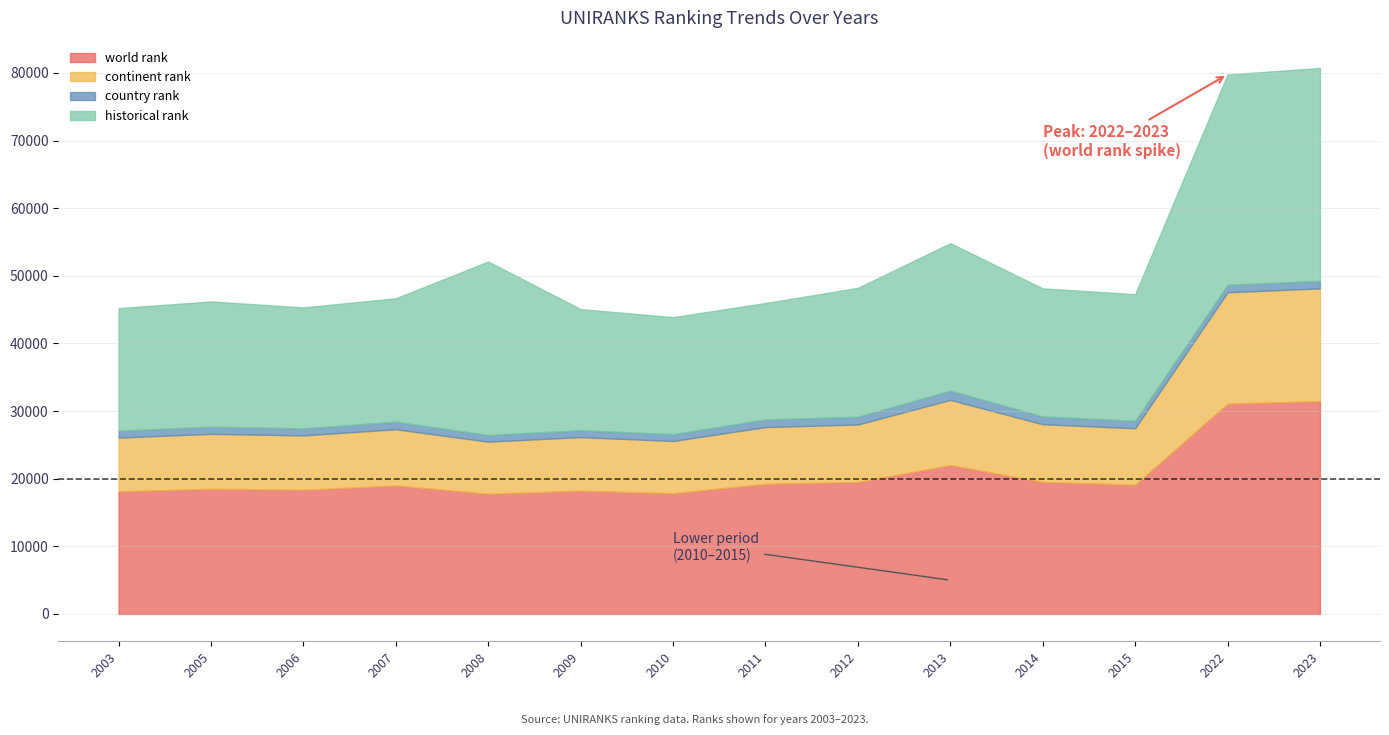

True or false: continent rank and historical rank intersect in this chart.

False